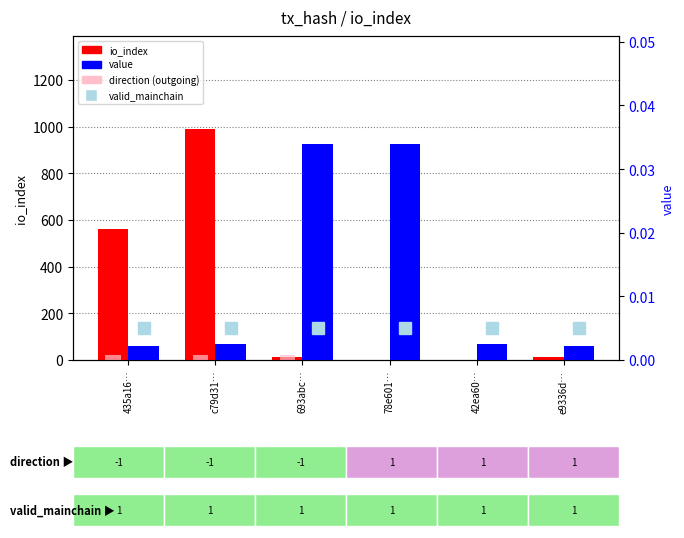

The io_index series shows 992.0 at c79d31…. True or false?

True